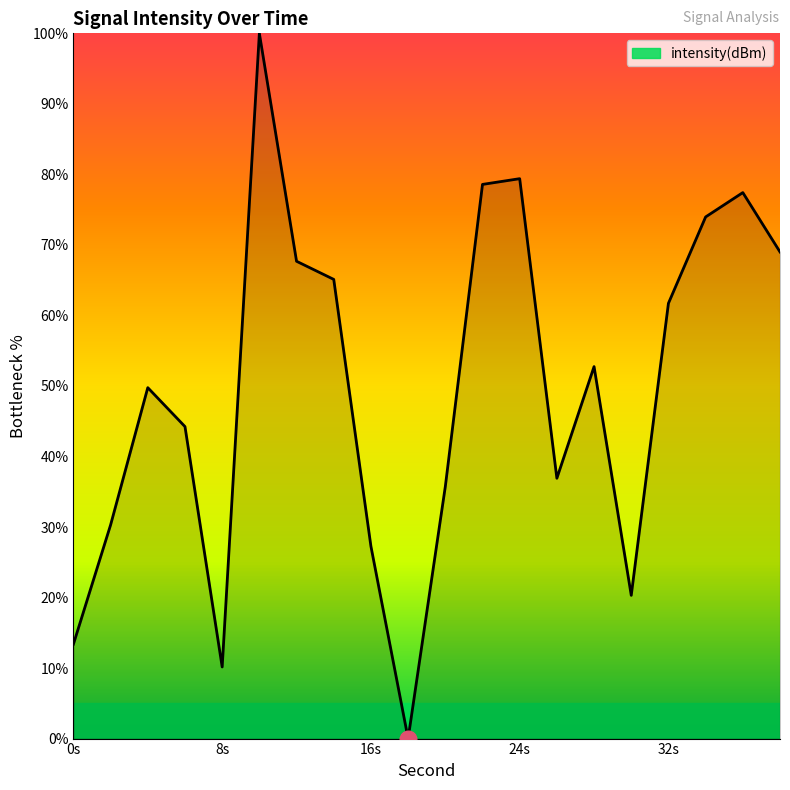

What is the difference between the maximum and minimum values?

100.0